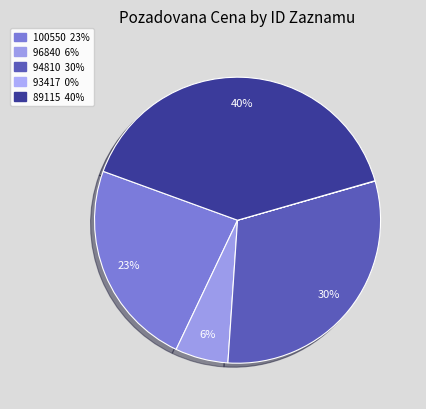

To the nearest percent, what percentage of the pie is 96840?

6%